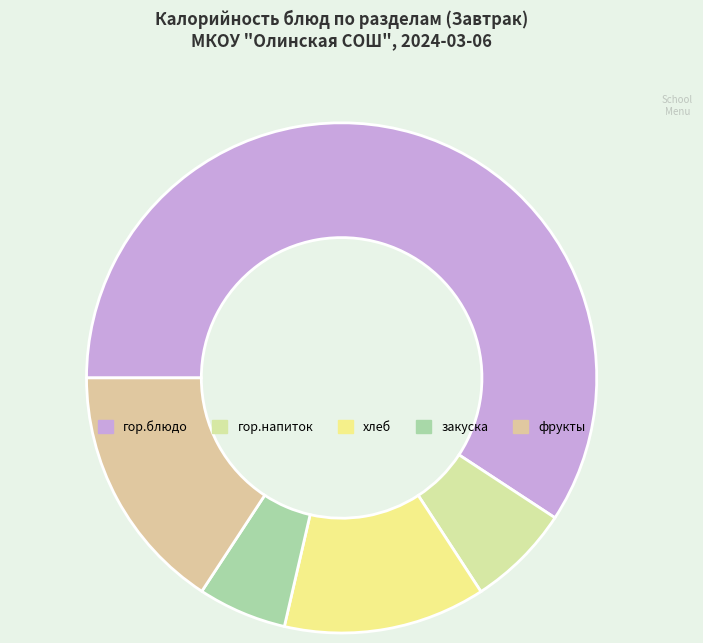

Which category accounts for the majority?

гор.блюдо